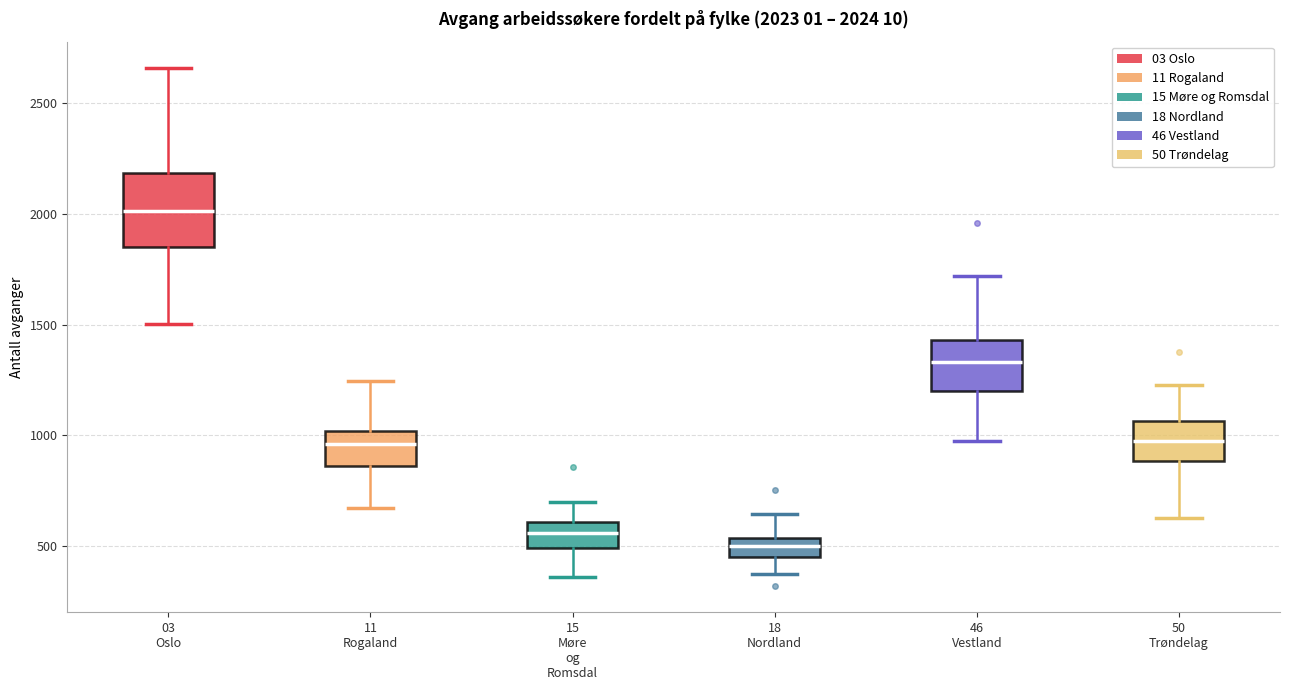

Which box has the lowest median line?

18 Nordland